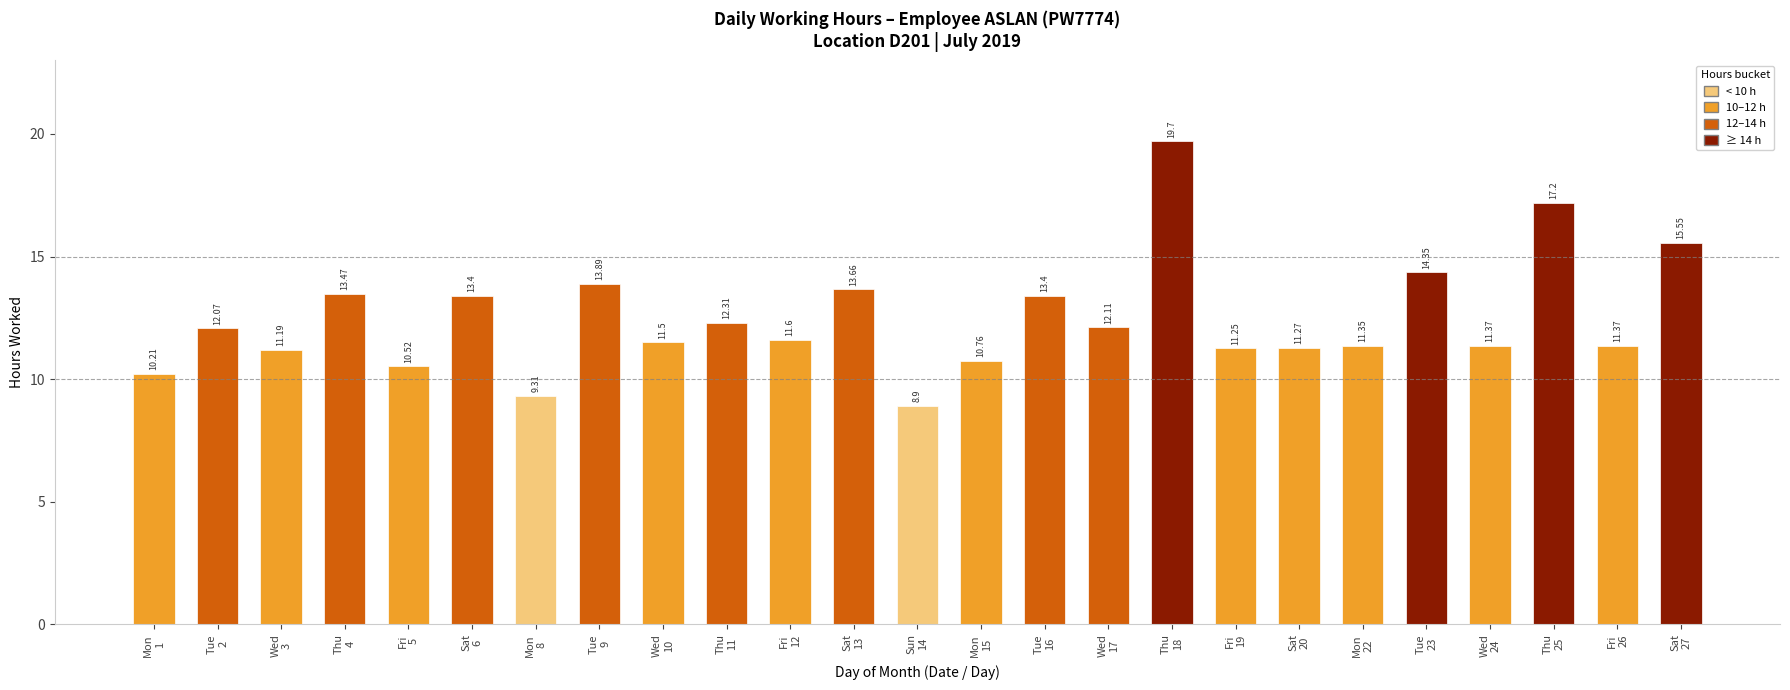

What is the difference between the maximum and minimum values?

10.8